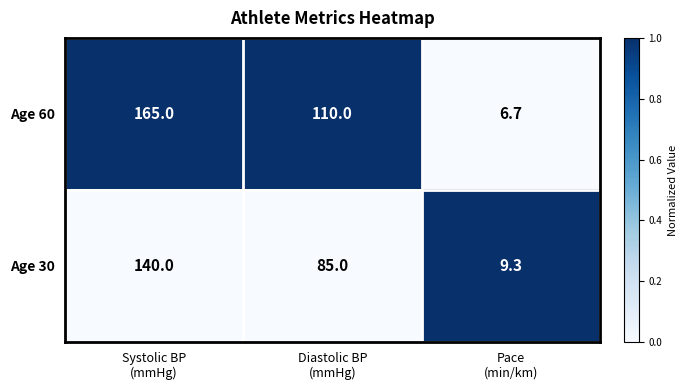

Which series has the widest spread of values?

Age 60